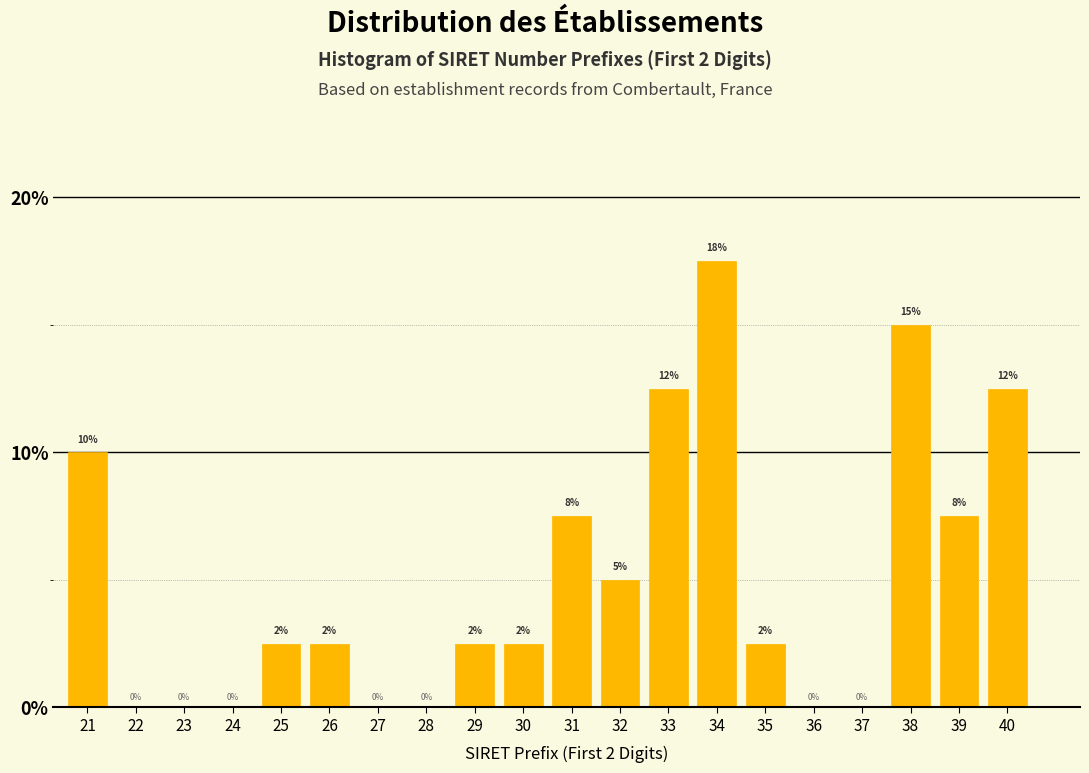

What is the sum of the values at 32 and 28?

5.0